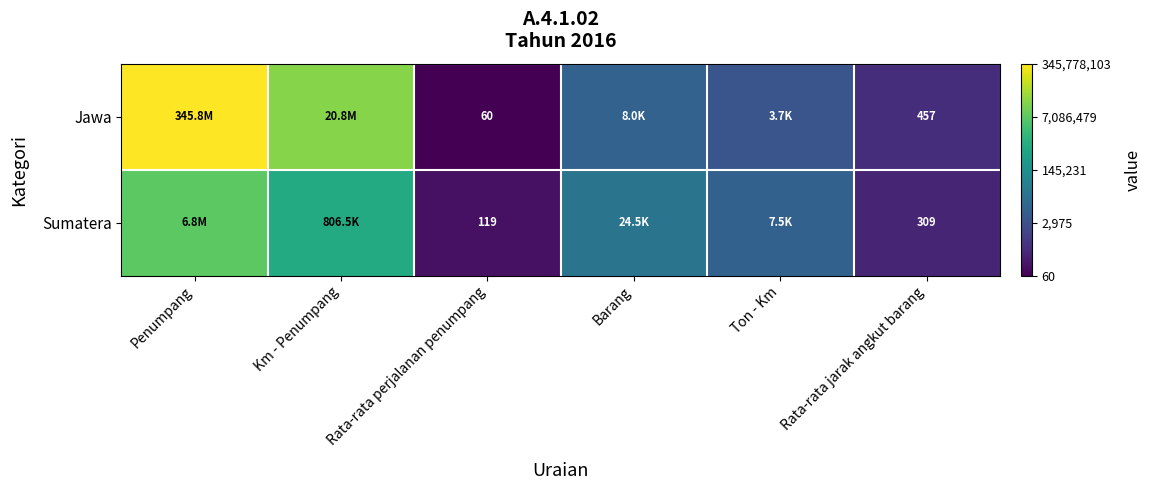

At Rata-rata perjalanan penumpang, list the series in order from smallest to largest.

Jawa, Sumatera